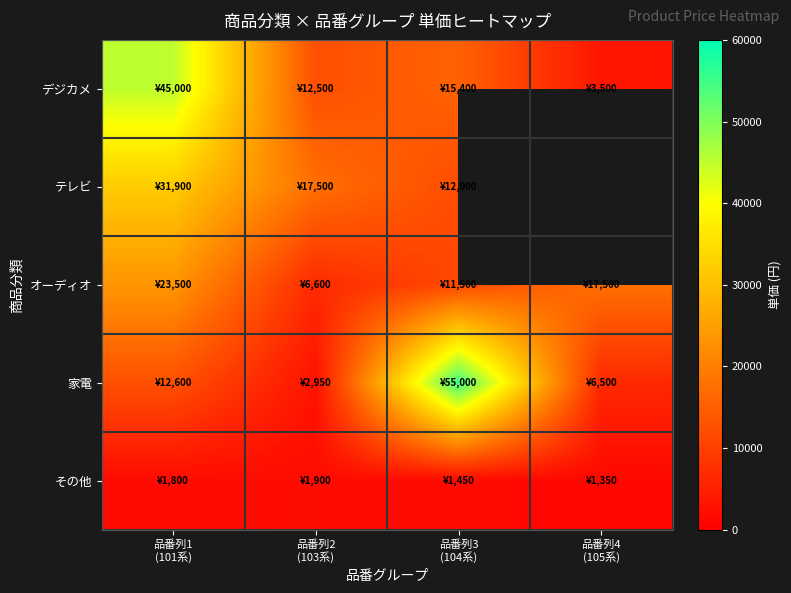

The 家電 series shows 3602.2 at 品番列4 (105系). True or false?

False